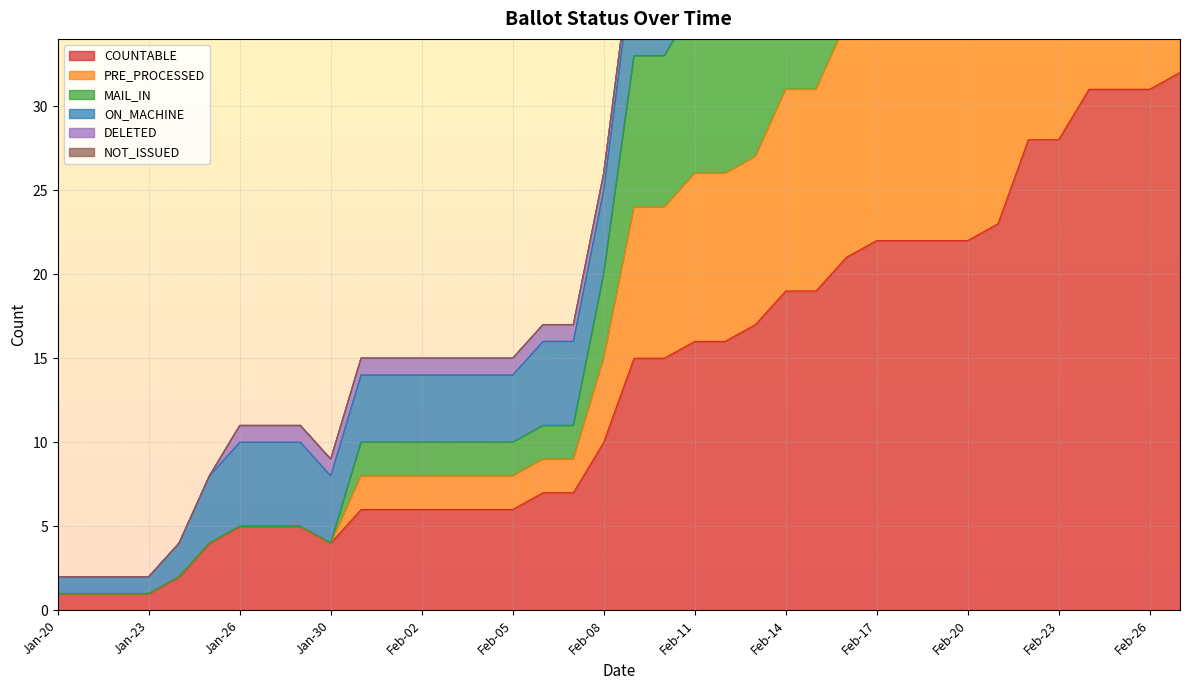

The value of COUNTABLE at Jan-23 is 1. True or false?

False